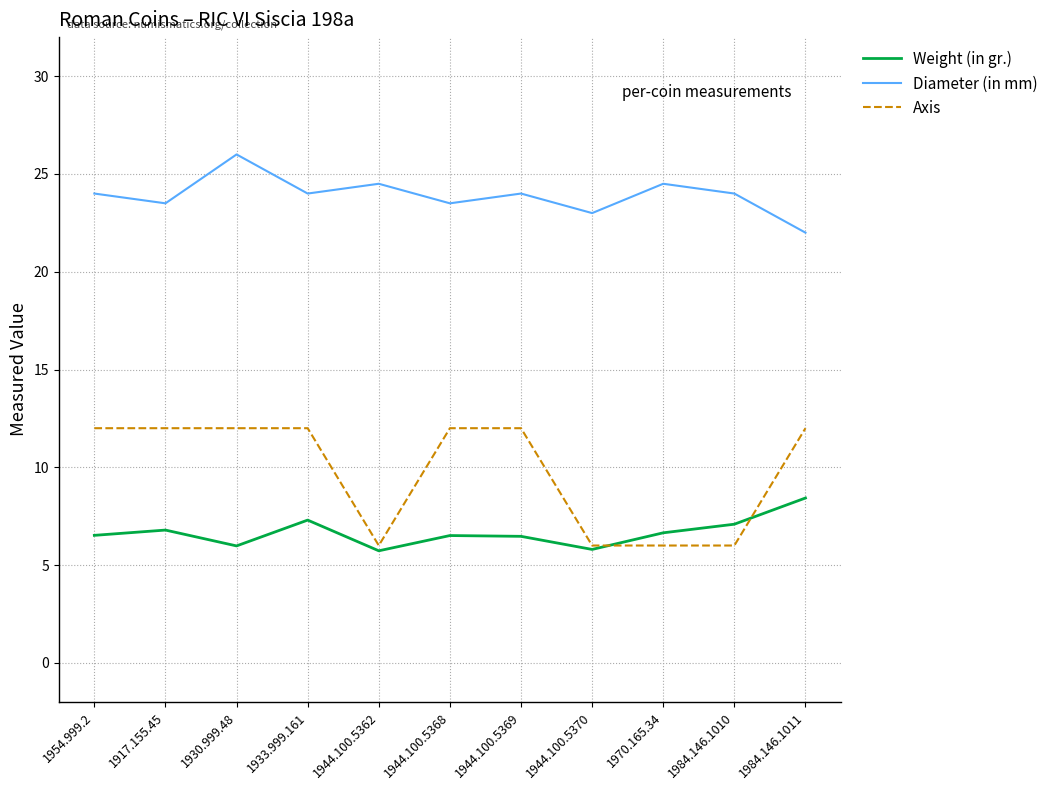

Rank the series at 1944.100.5368 from highest to lowest value.

Diameter (in mm), Axis, Weight (in gr.)